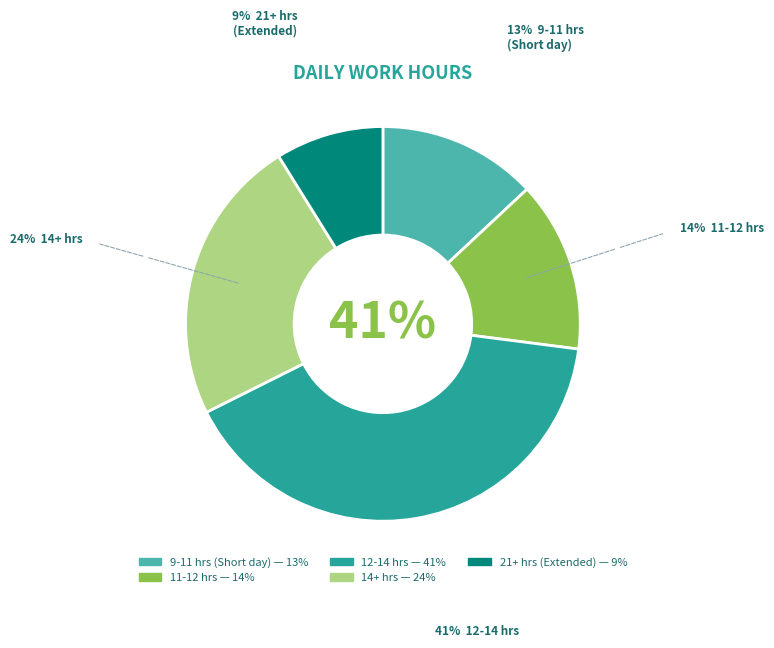

Is there any slice that represents more than half of the pie?

No